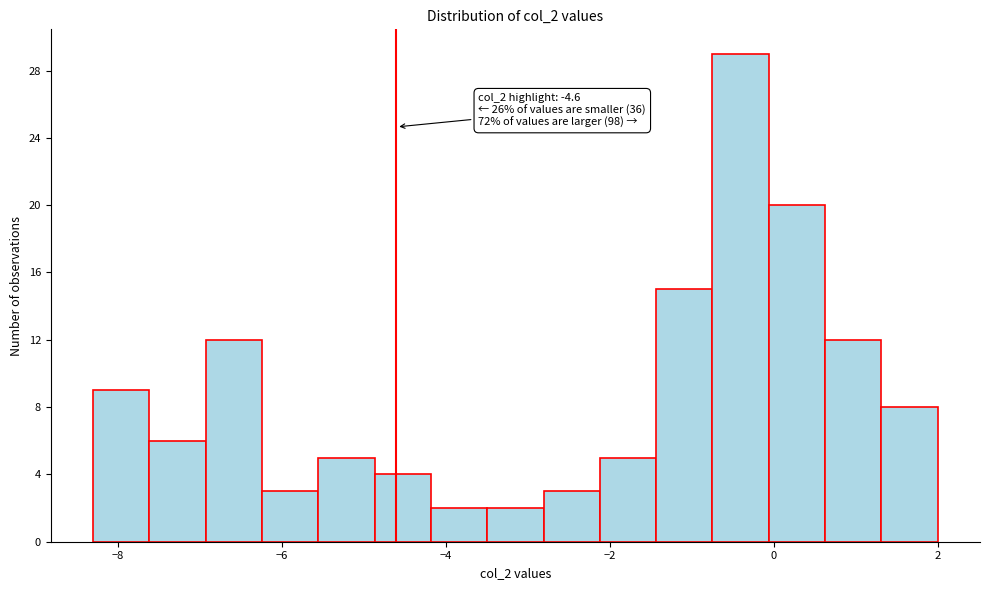

Read against the x-axis, roughly where is the centre of the tallest bar?

-0.4